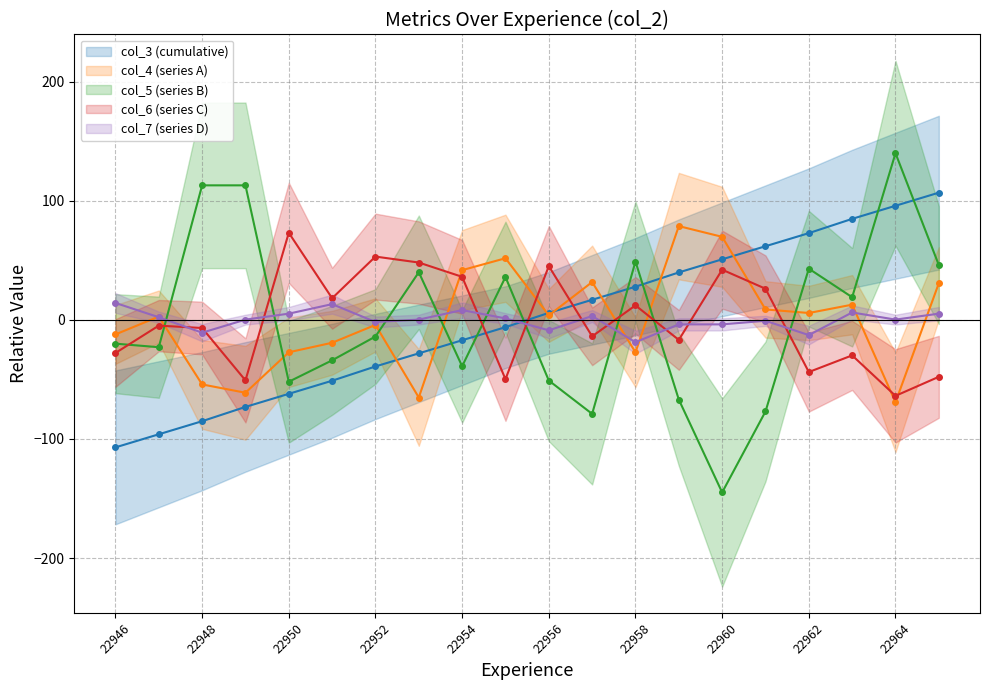

Which series has the largest total across all categories?

col_5